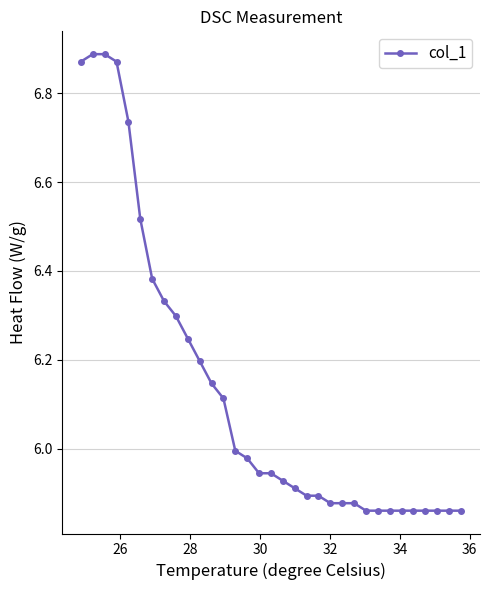

What is the difference between the maximum and second lowest values?

1.0